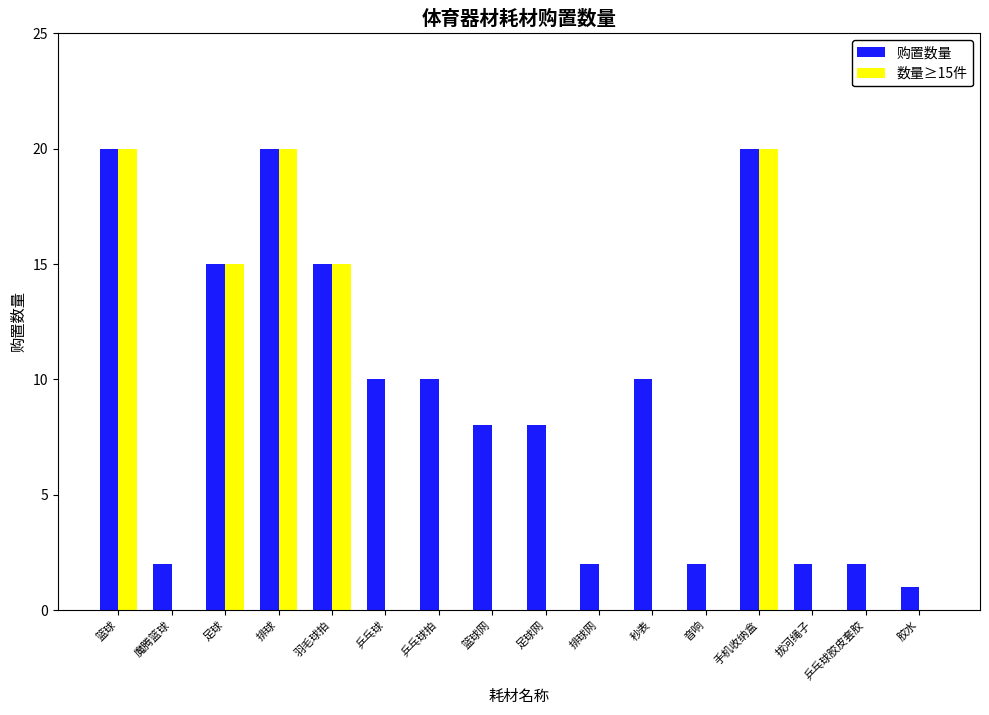

Which series has the largest range (max minus min)?

数量≥15件